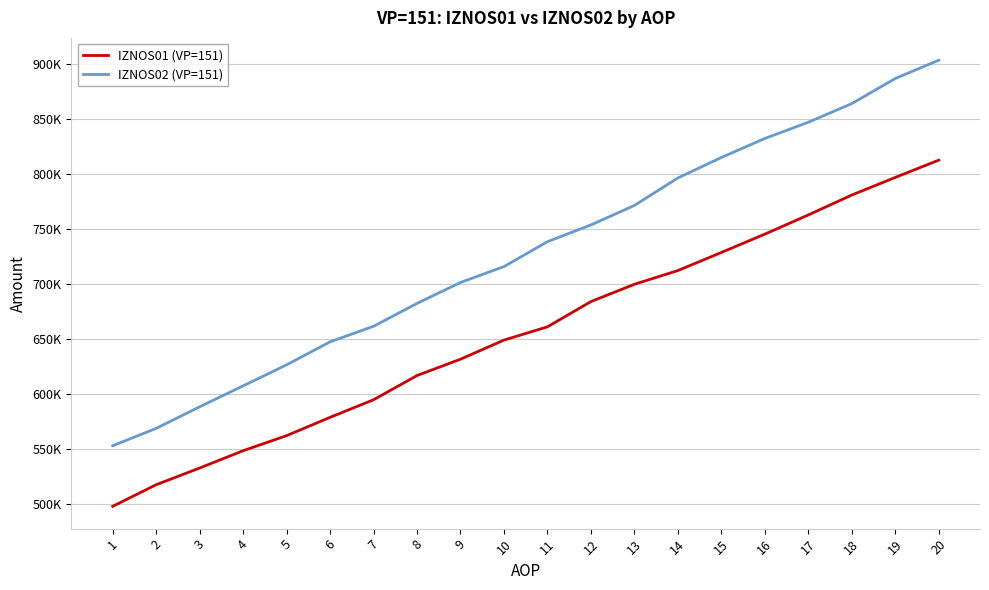

Where does the IZNOS01 (VP=151) series first go above 661248?

11